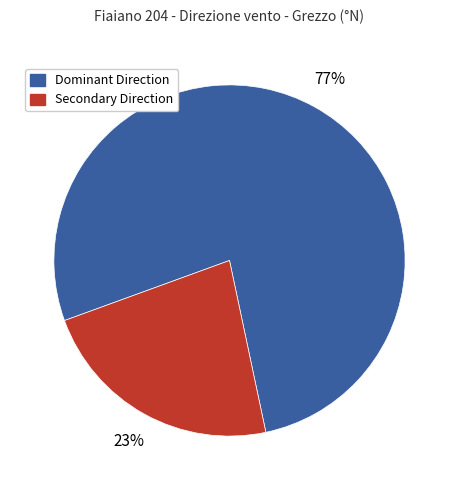

Which slice is the largest?

Dominant Direction